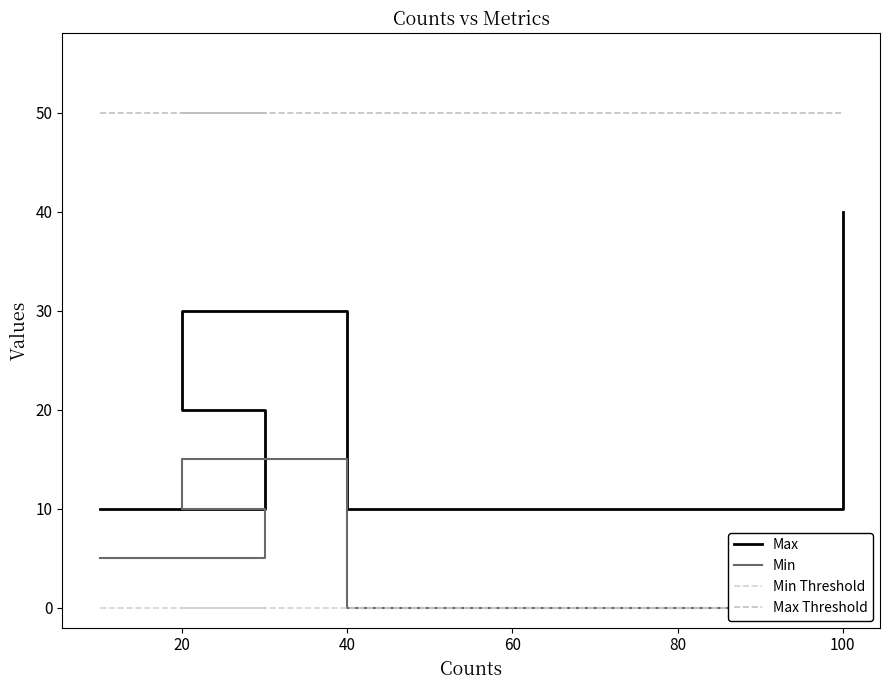

At how many categories does at least one series exceed 29?

5